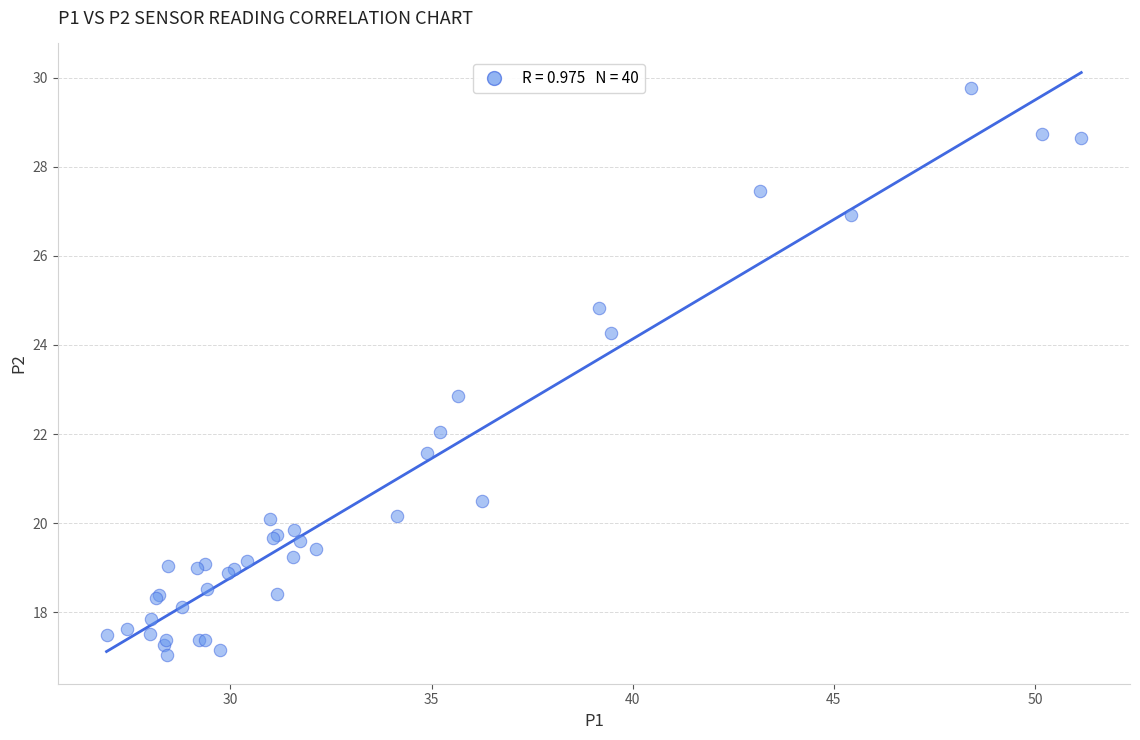

What Y value in the scatter plot is closest to 23?

22.9